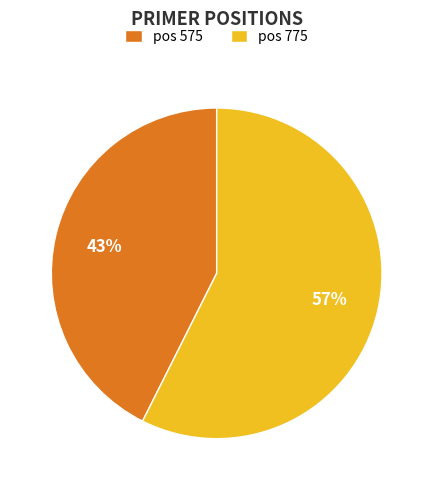

True or false: pos 575 accounts for 43% of the total.

True